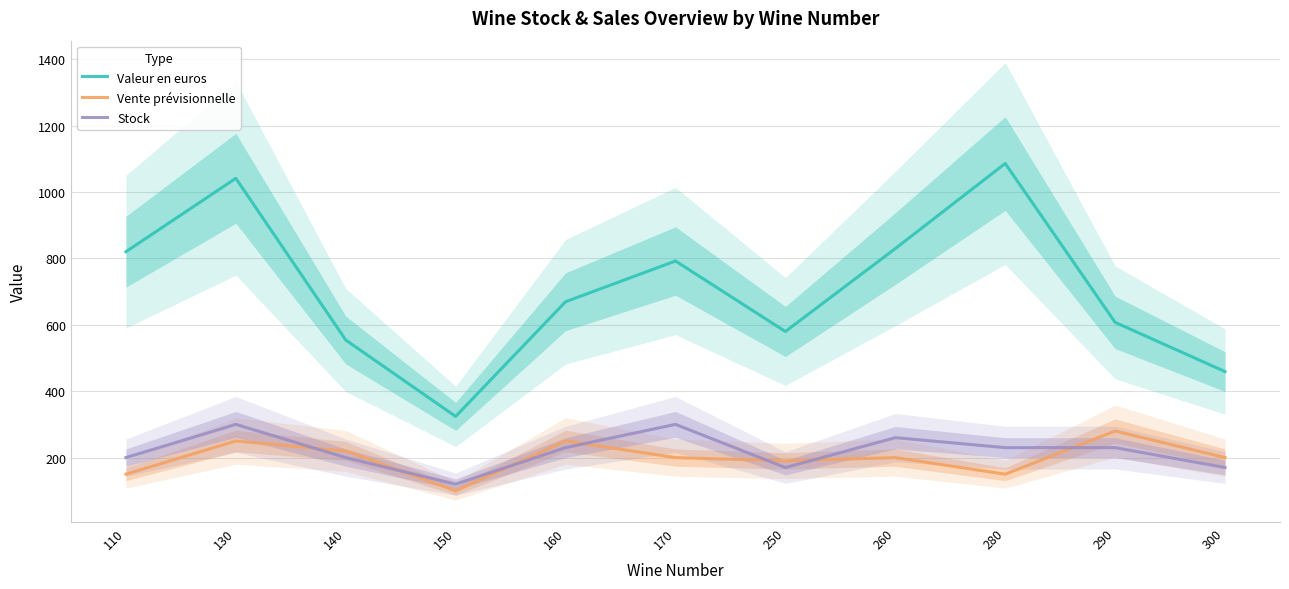

Count the number of data series in this chart.

3